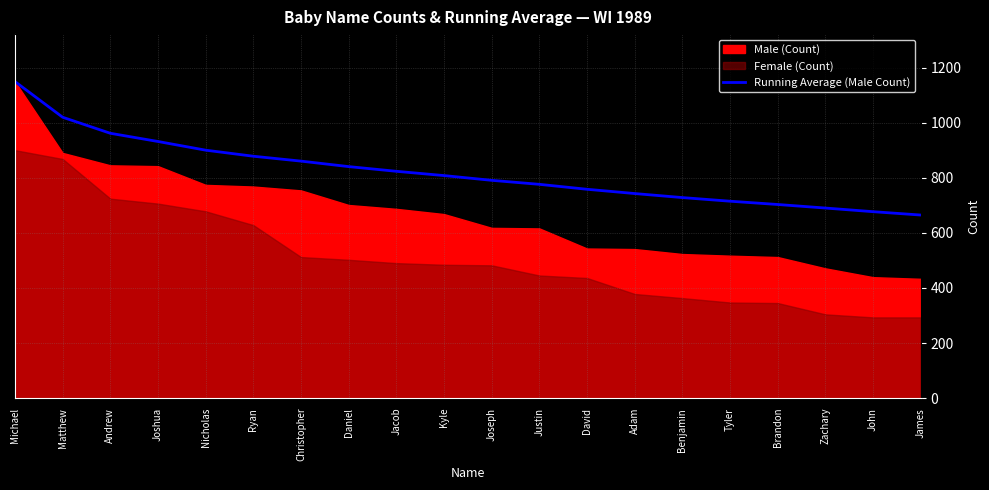

Which label corresponds to the smallest value in the chart?

James